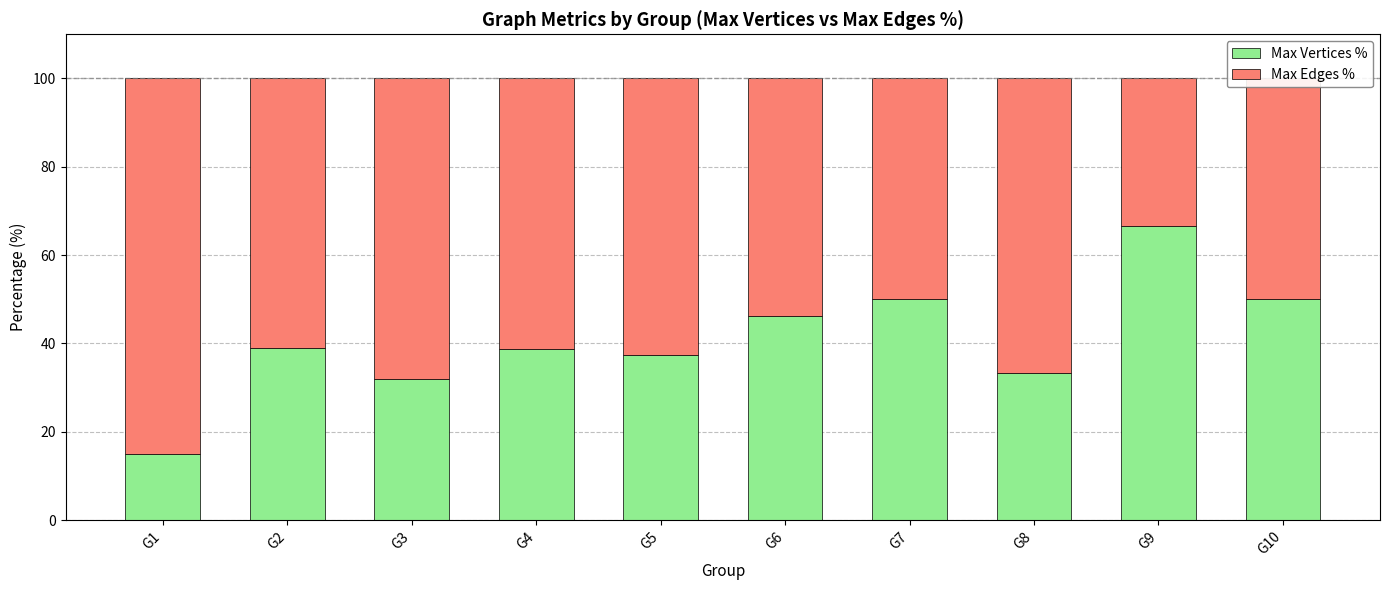

Does the chart contain stacked bars?

Yes